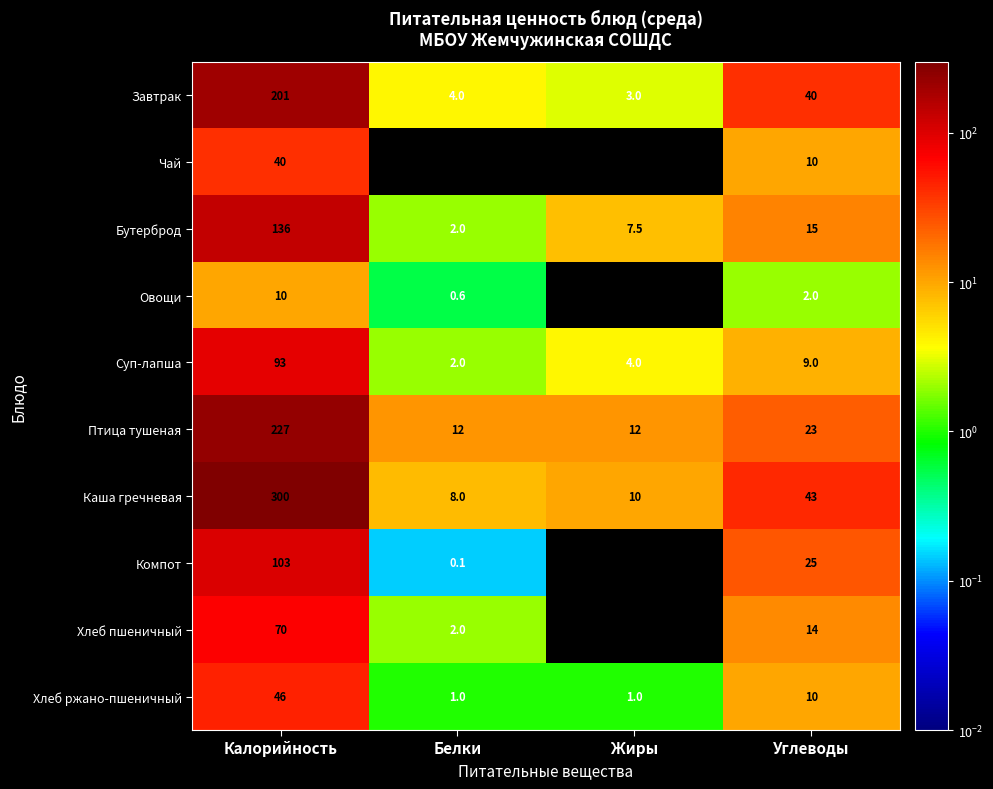

The value of Птица тушеная at Жиры is 12.0. True or false?

True